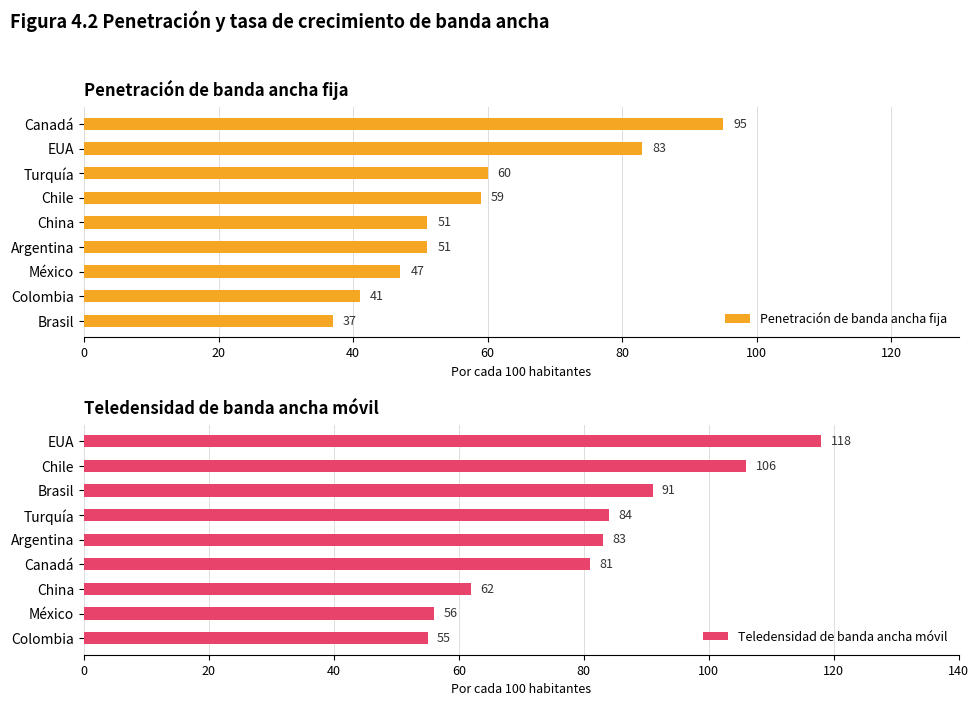

Reading right to left, what are all the values shown in this chart?

Penetración de banda ancha fija: 37	41	47	51	51	59	60	83	95
Teledensidad de banda ancha móvil: 55	56	62	81	83	84	91	106	118